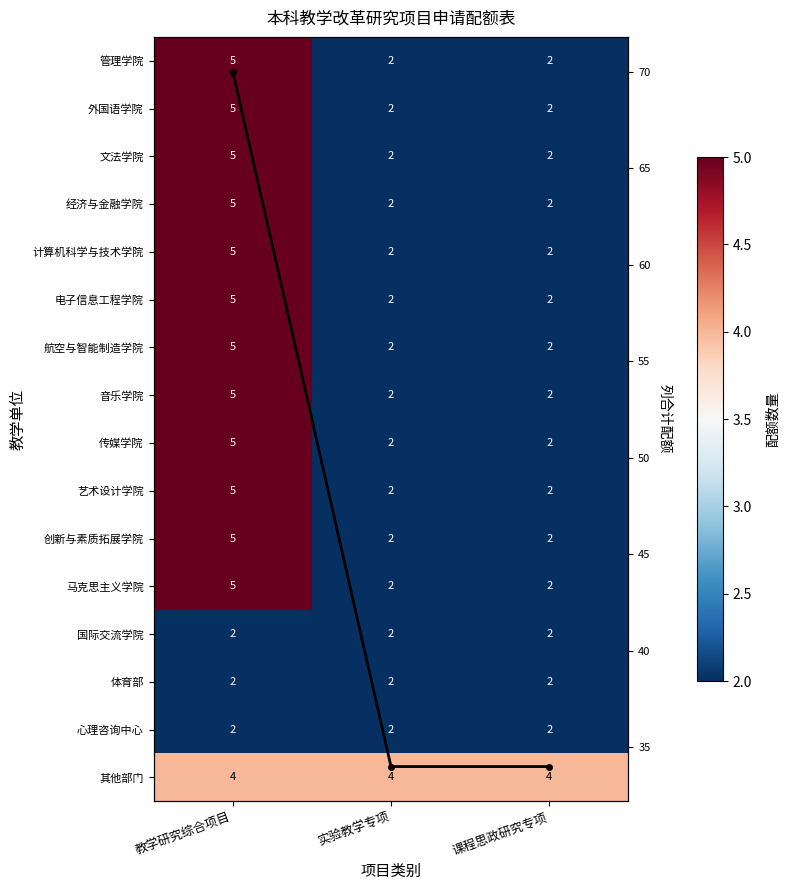

What is the highest value of the 国际交流学院 series?

2